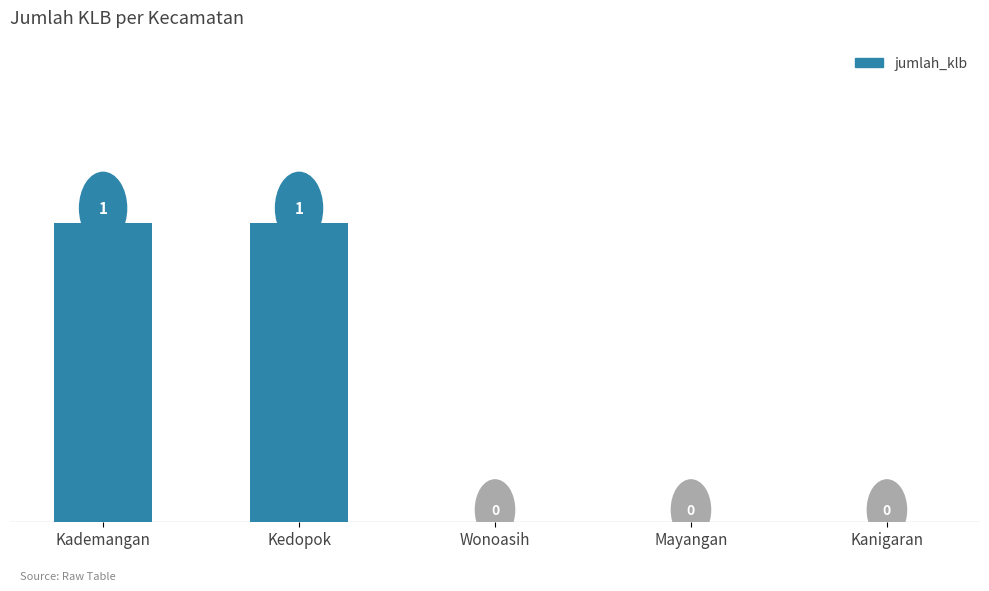

True or false: the data shows 0 at Kedopok.

False